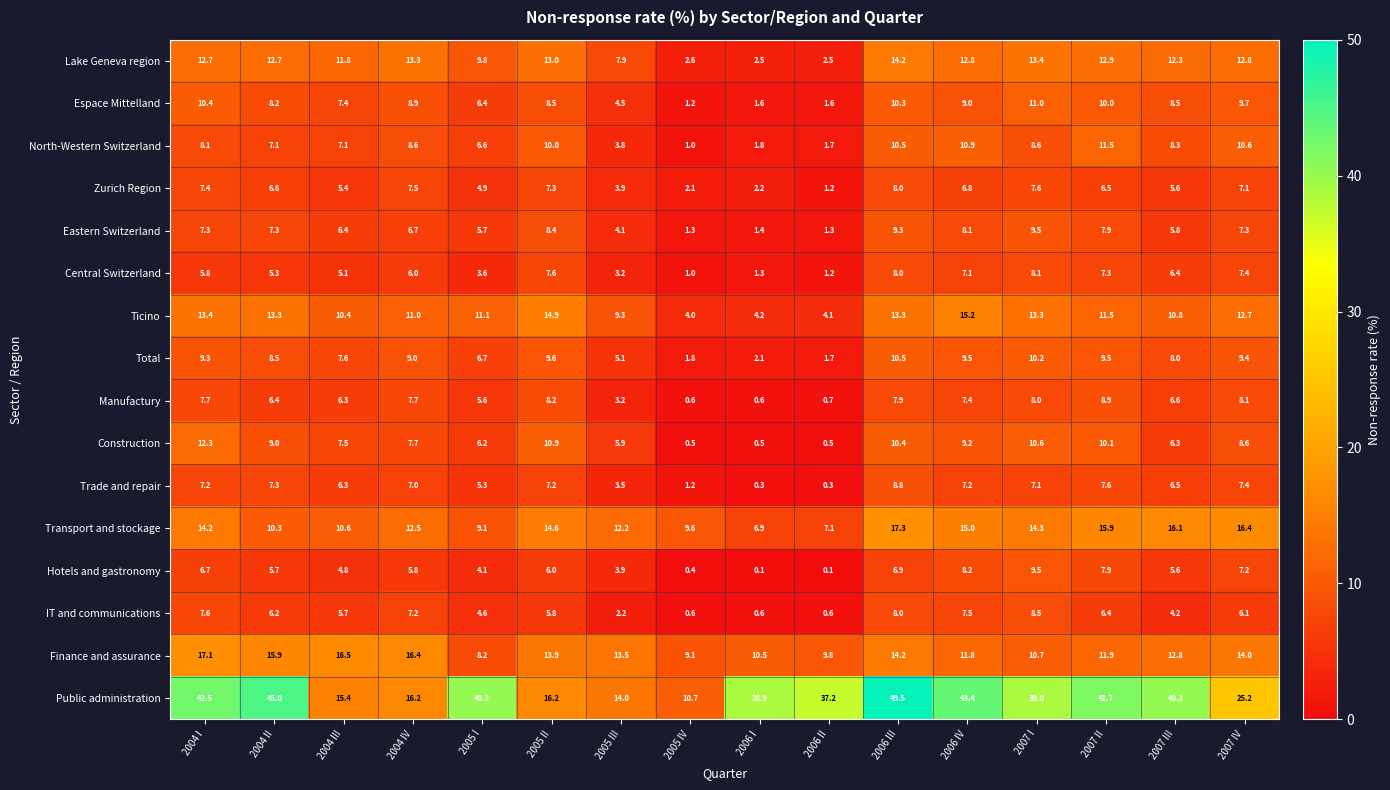

What is the sum of the IT and communications values at 2005 II and 2005 III?

8.0